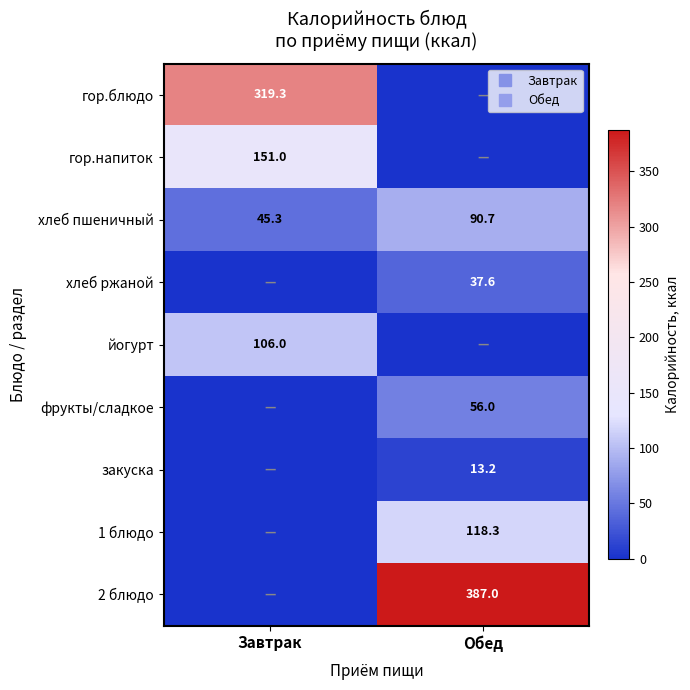

Which series has the widest spread of values?

2 блюдо